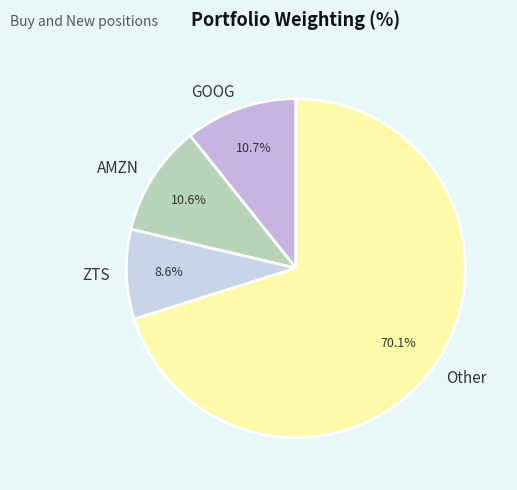

Which slice is the smallest?

ZTS